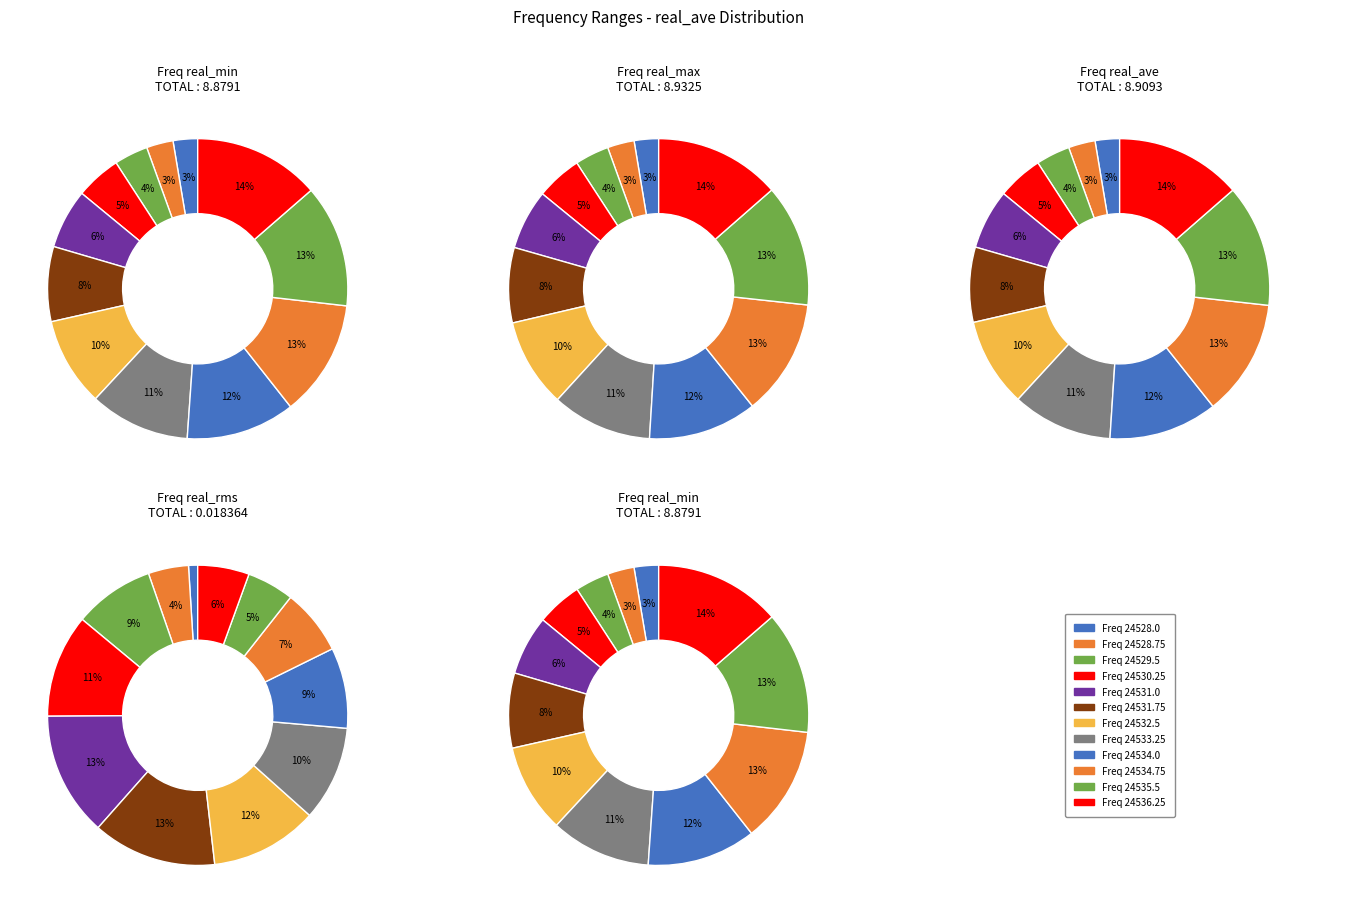

Count the number of slices in the pie.

12